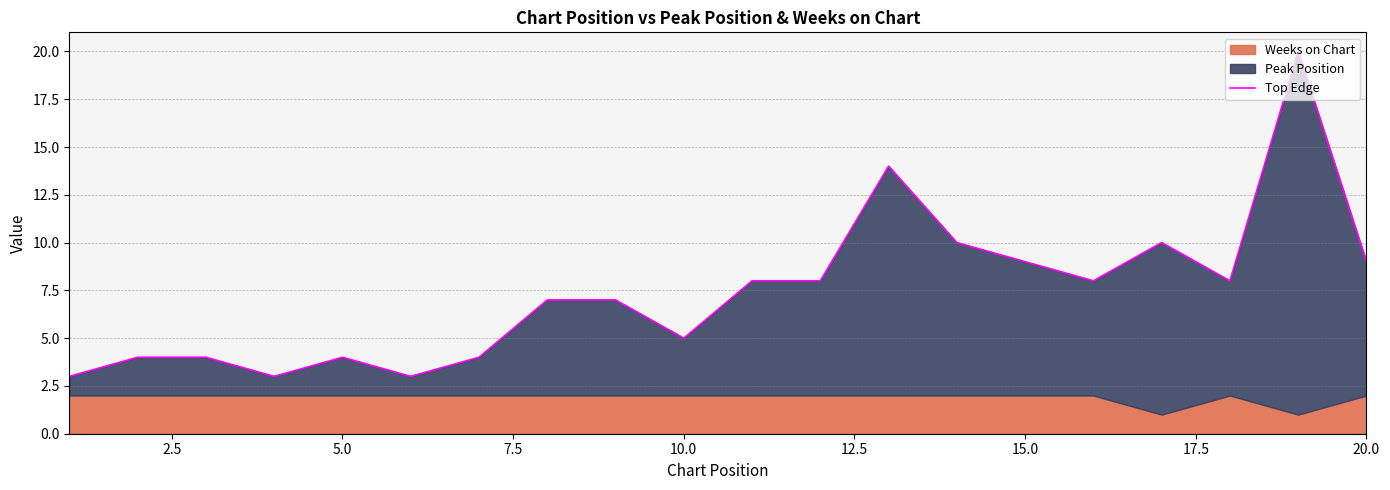

True or false: the data shows 5 at 10.0.

True